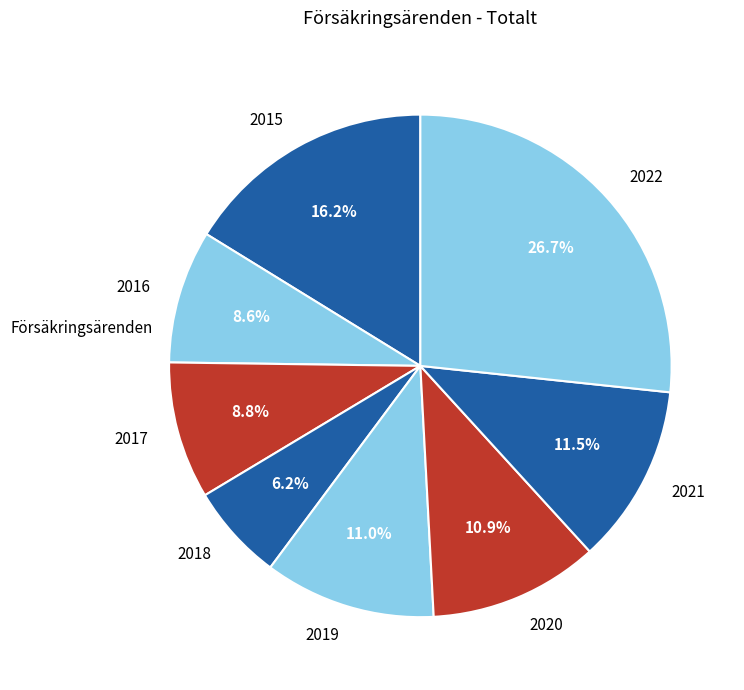

Which category has the biggest portion of the pie?

2022